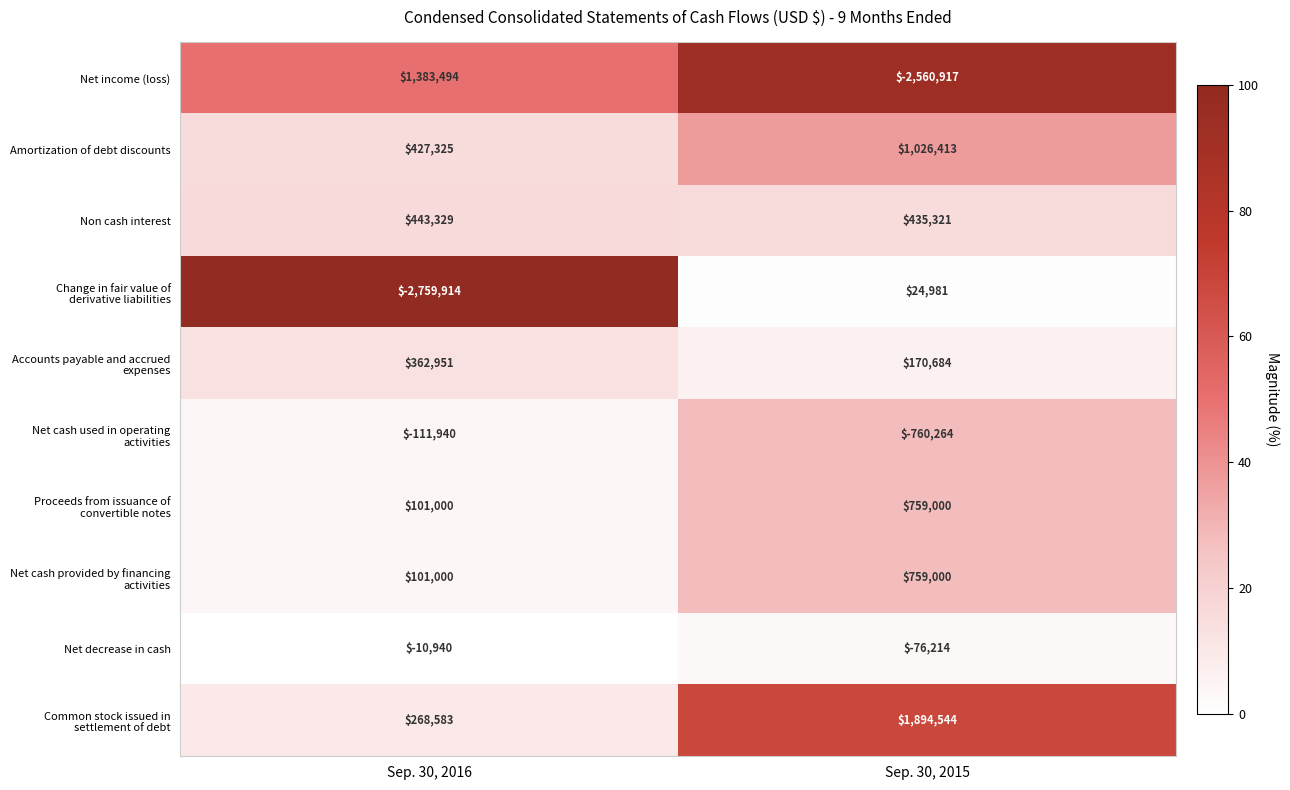

What is the total value across all series at Sep. 30, 2016?

204888